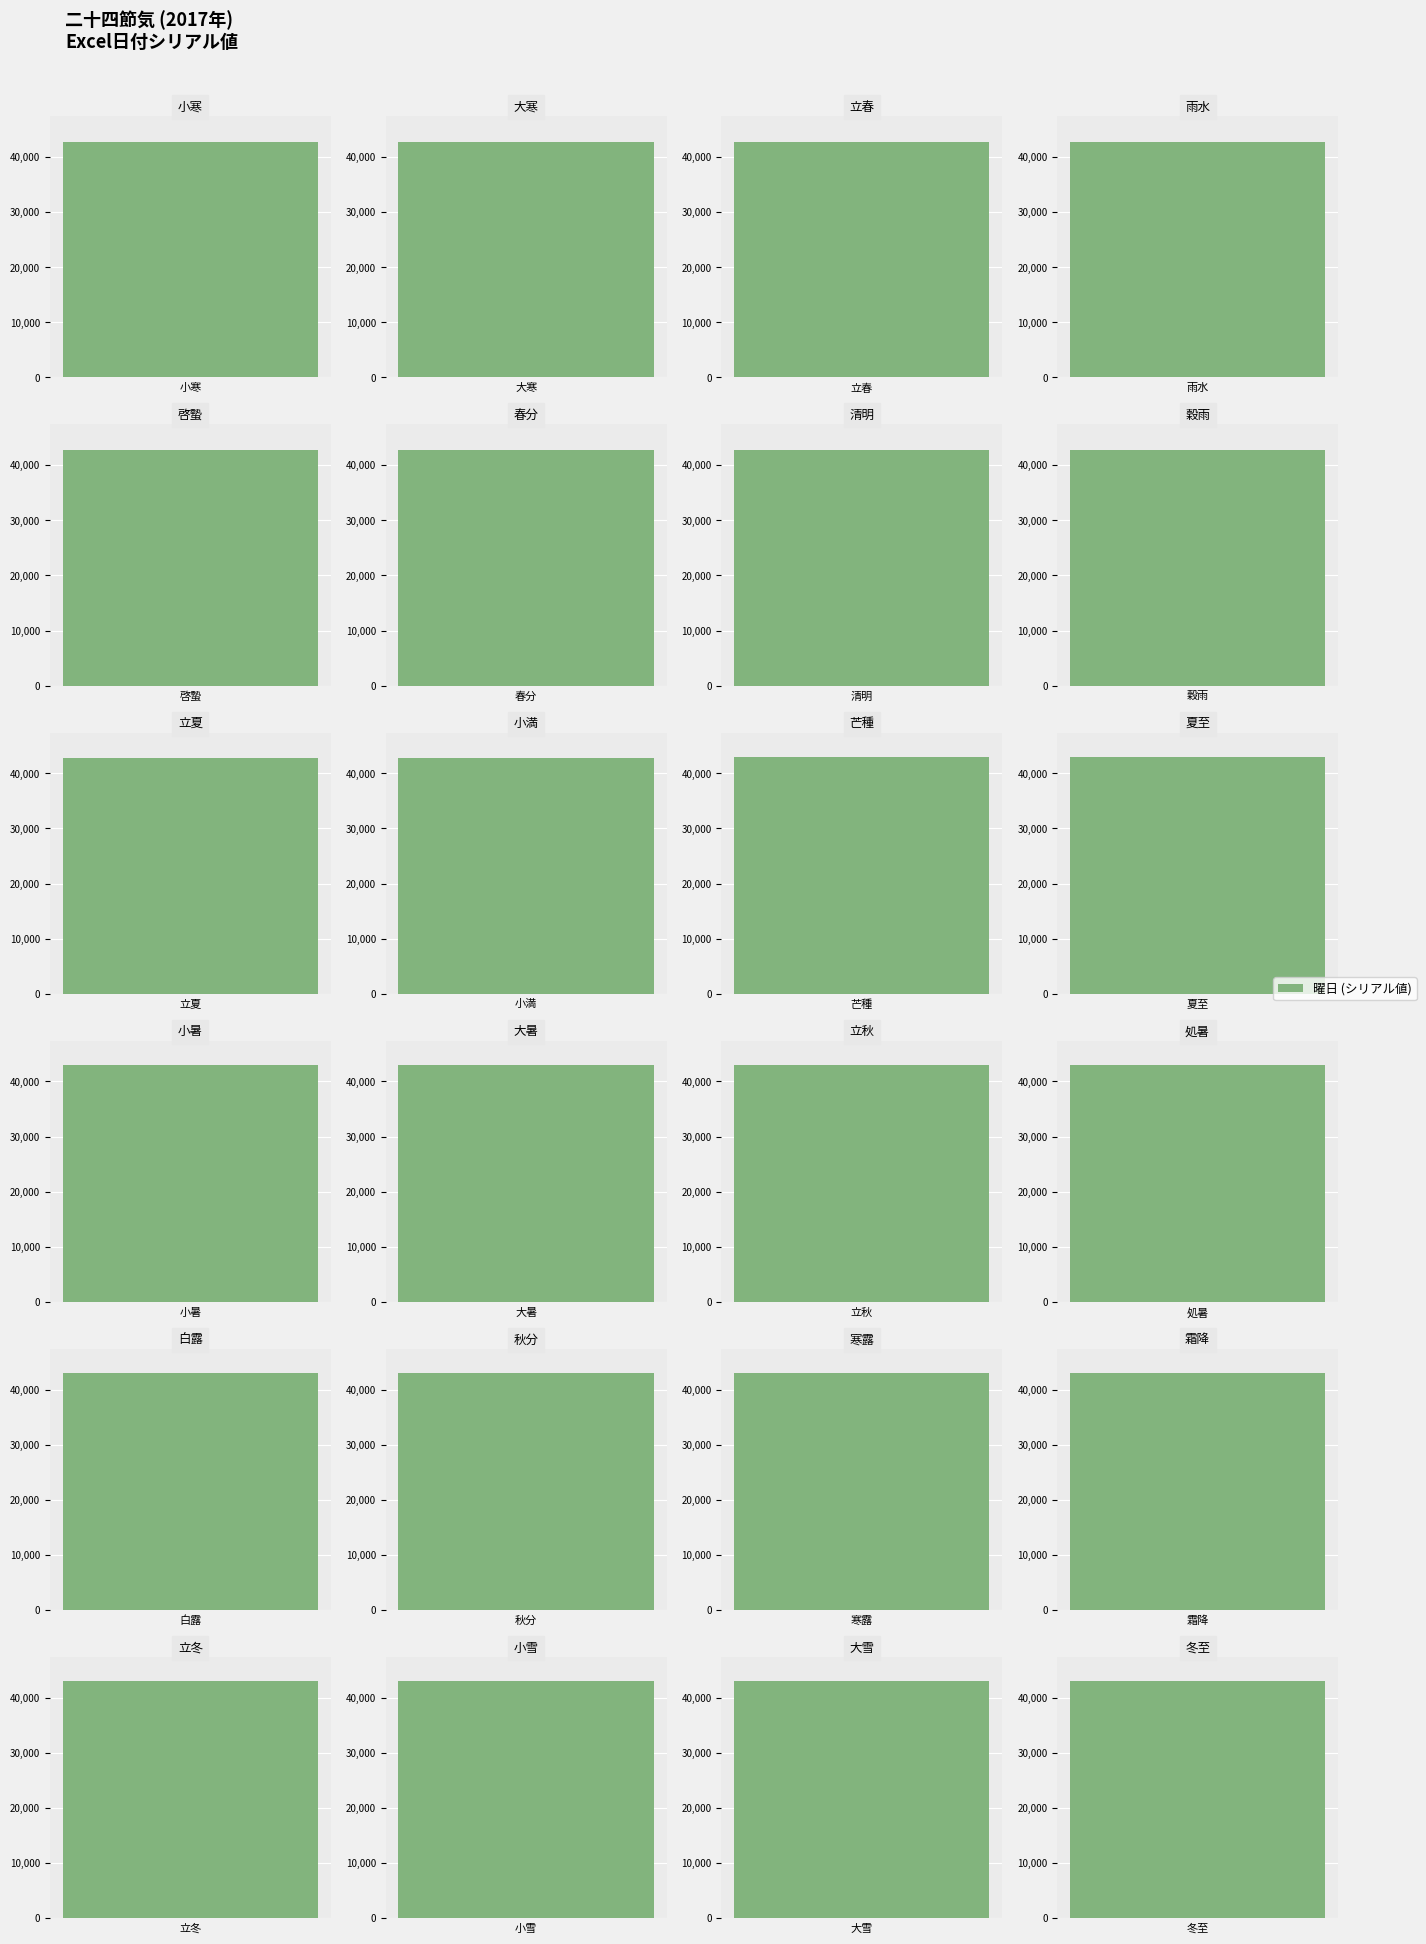

How many bars are there in total?

24